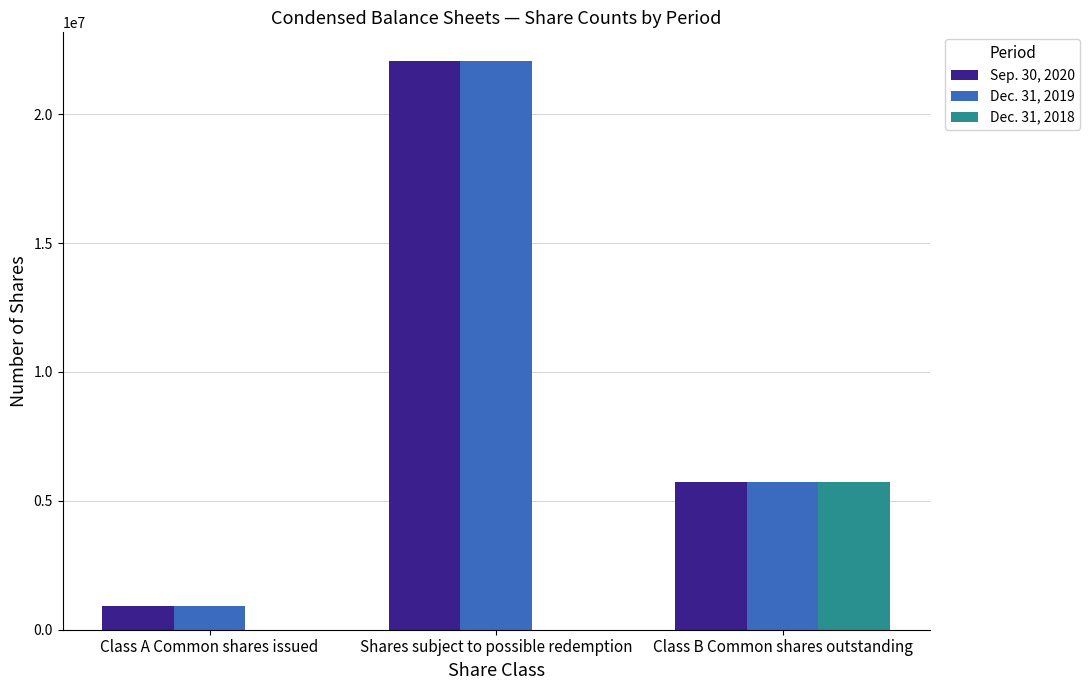

The Dec. 31, 2018 series shows 3769430 at Class B Common shares outstanding. True or false?

False